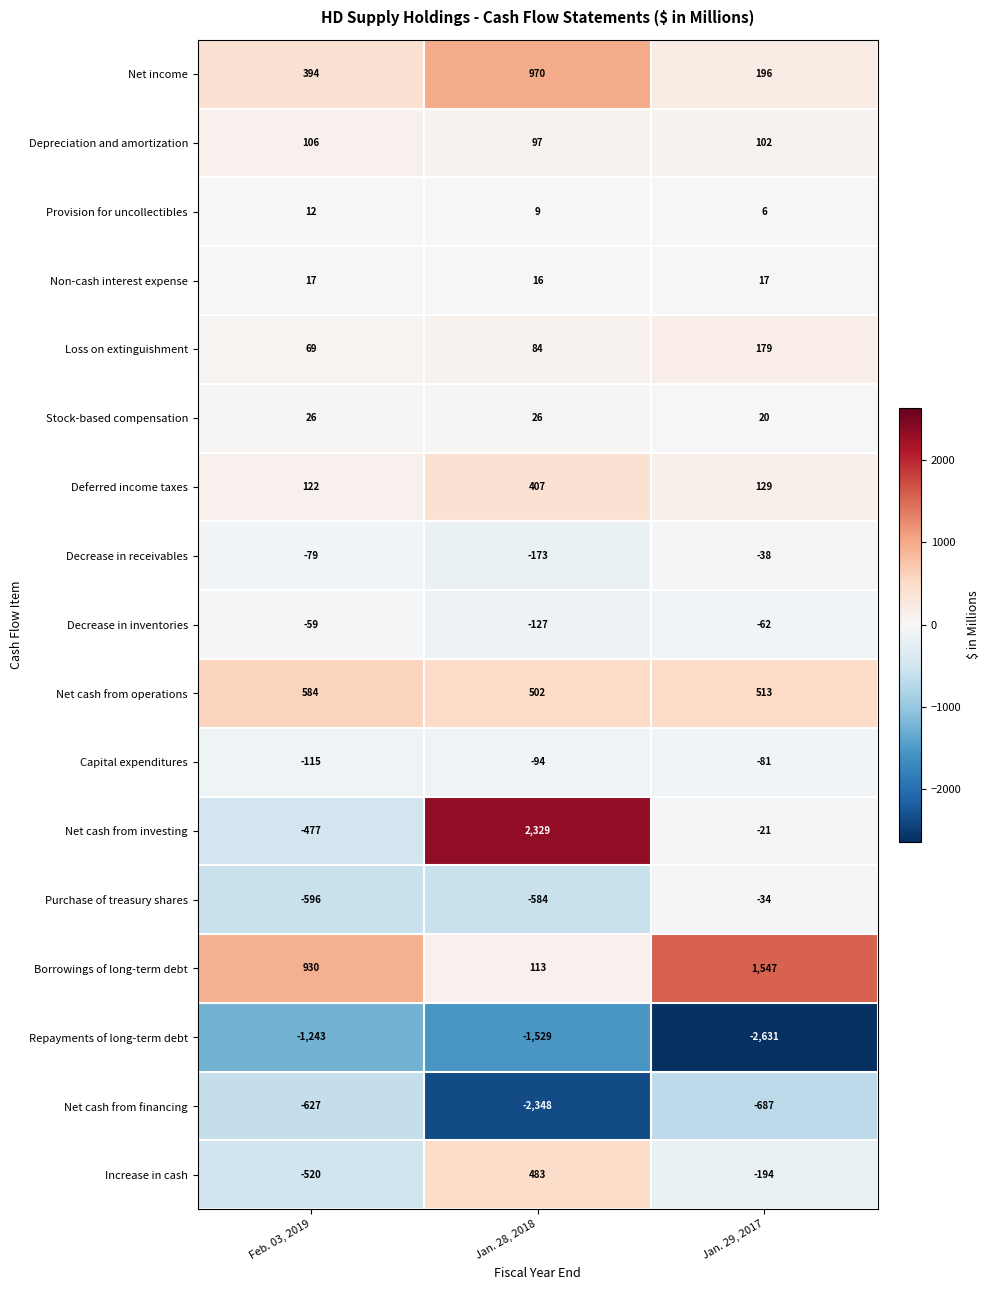

Is the value of Purchase of treasury shares at Feb. 03, 2019 greater than the value of Depreciation and amortization at Feb. 03, 2019?

No